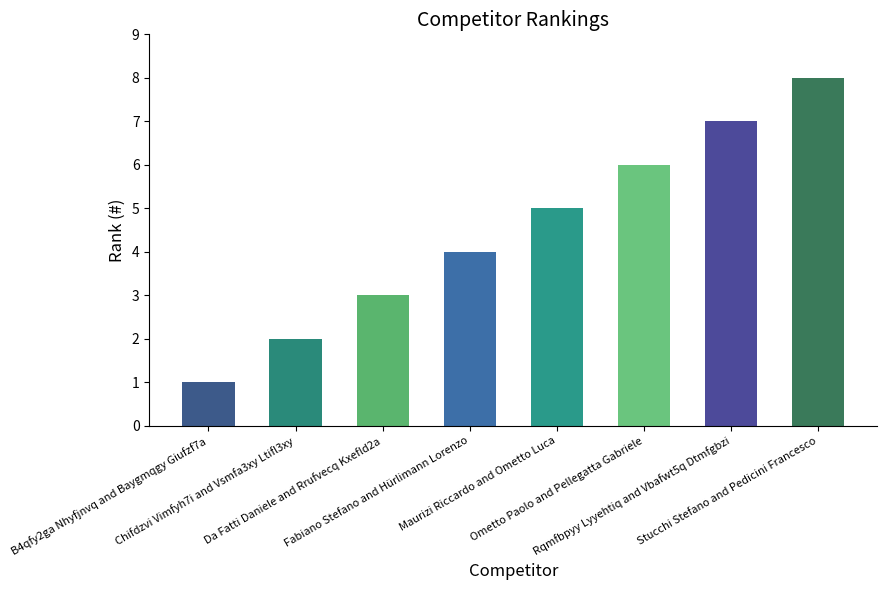

What is the value of the 2nd bar from the left?

2